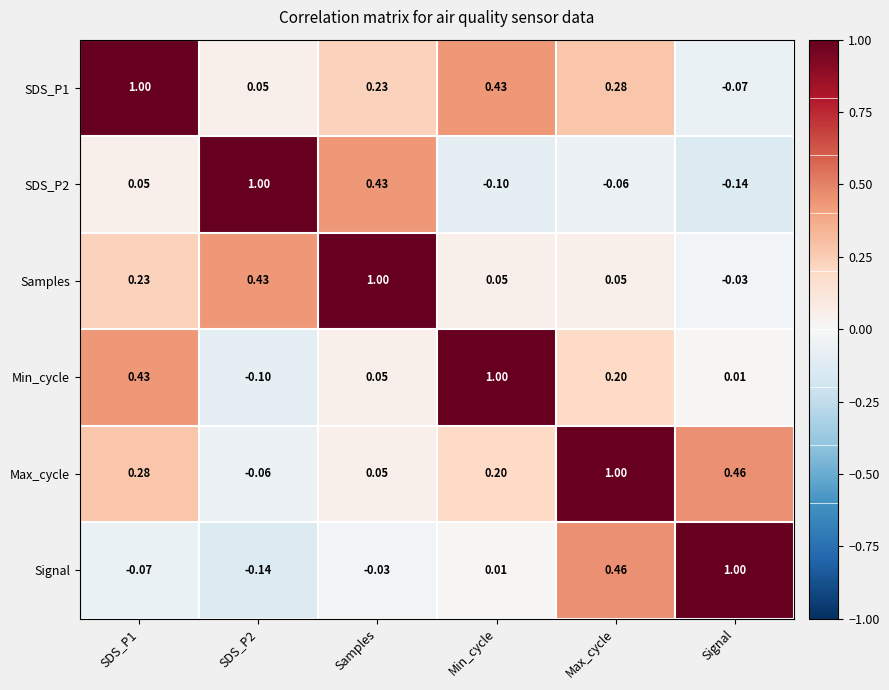

At which label is Min_cycle closest to 0?

Signal